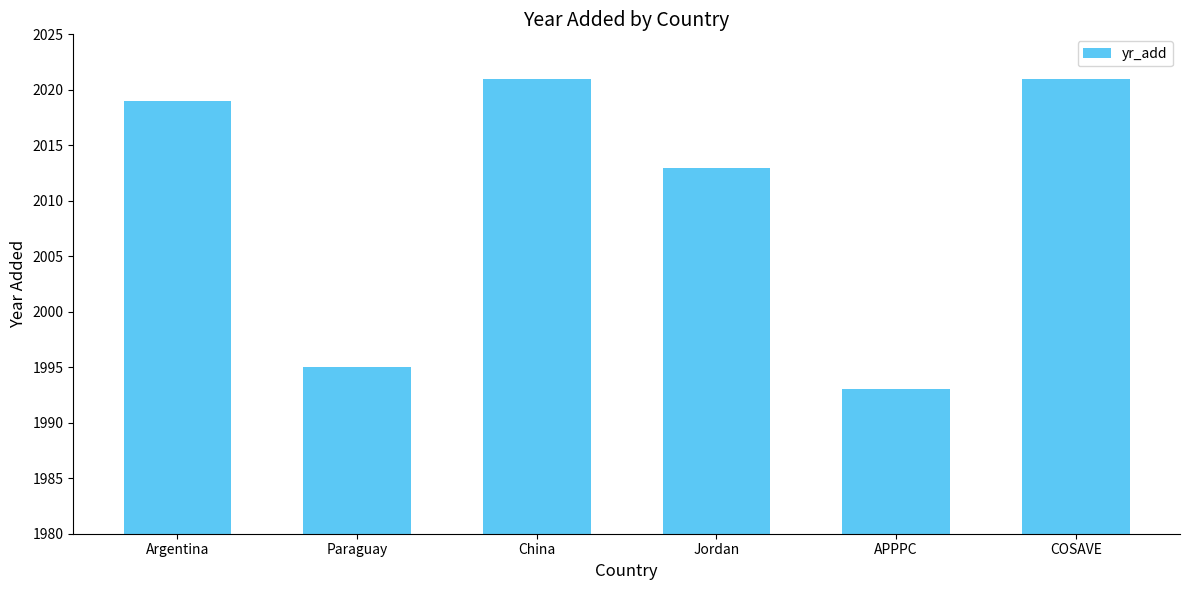

Which has a higher value, Argentina or APPPC?

Argentina